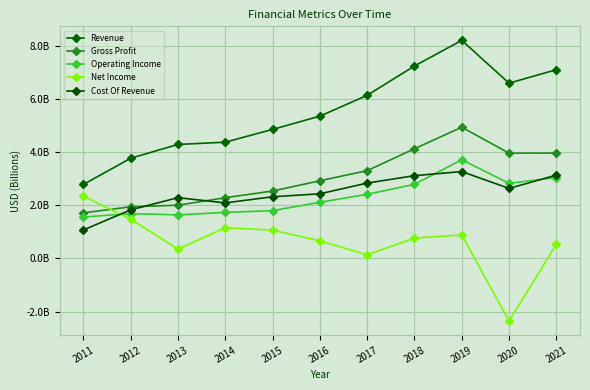

Is this an area chart (filled region under the line)?

No